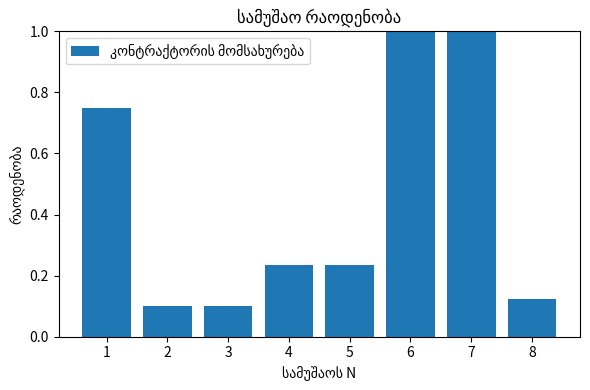

What is the difference between the maximum and minimum values?

0.9